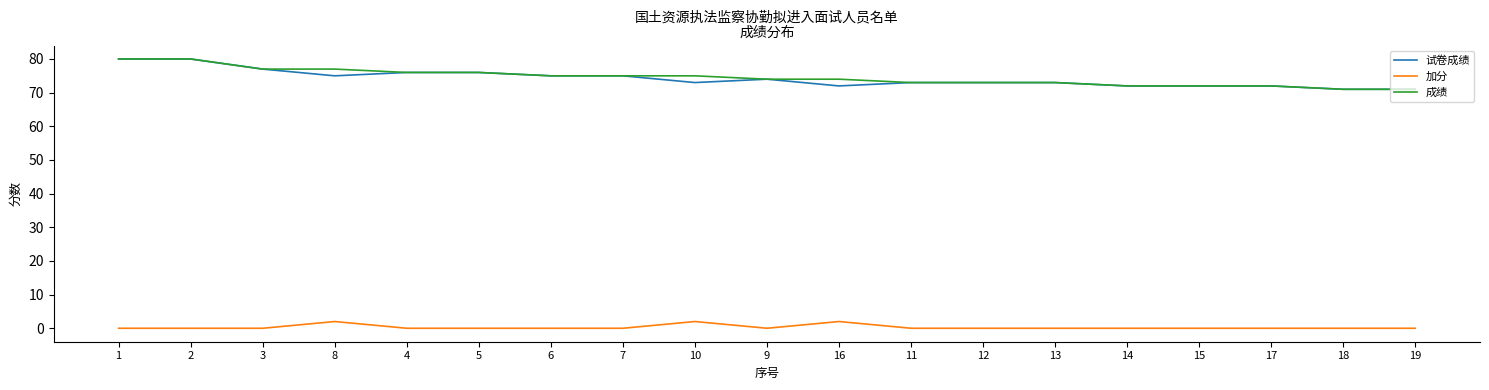

What is the sum of the 成绩 values at 14 and 11?

145